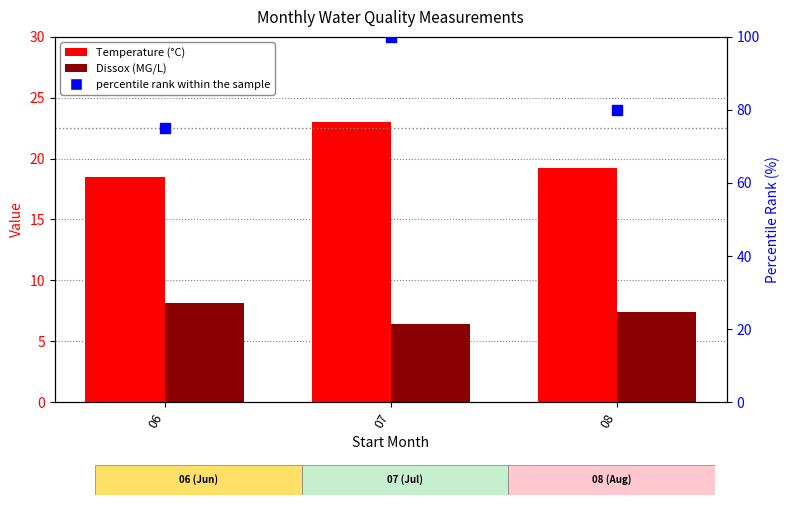

Which series reaches the maximum Y coordinate?

percentile rank within the sample